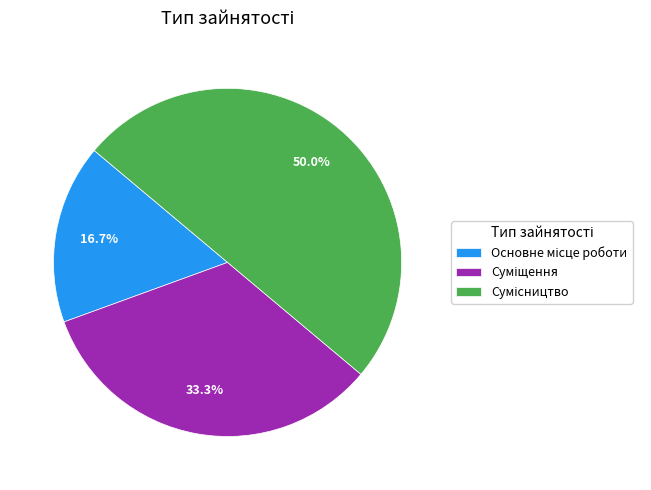

How many segments does this pie chart have?

3